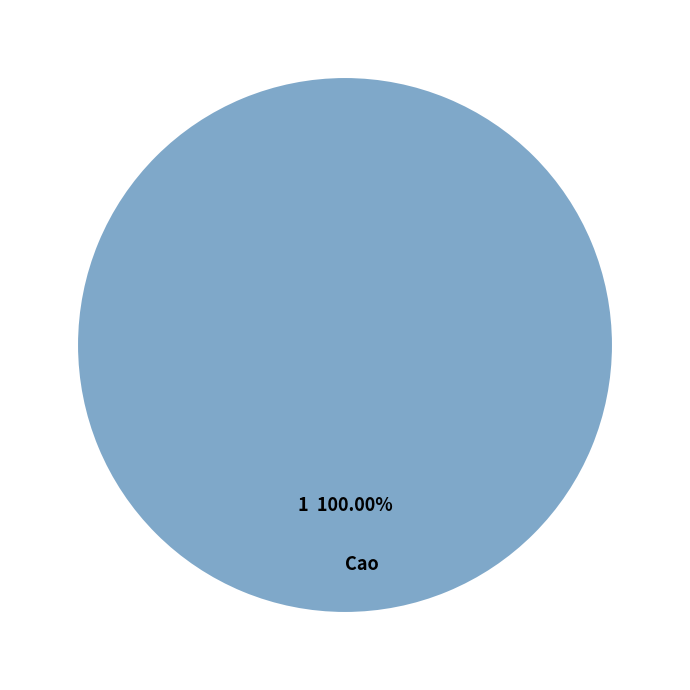

How many slices are in this pie chart?

1